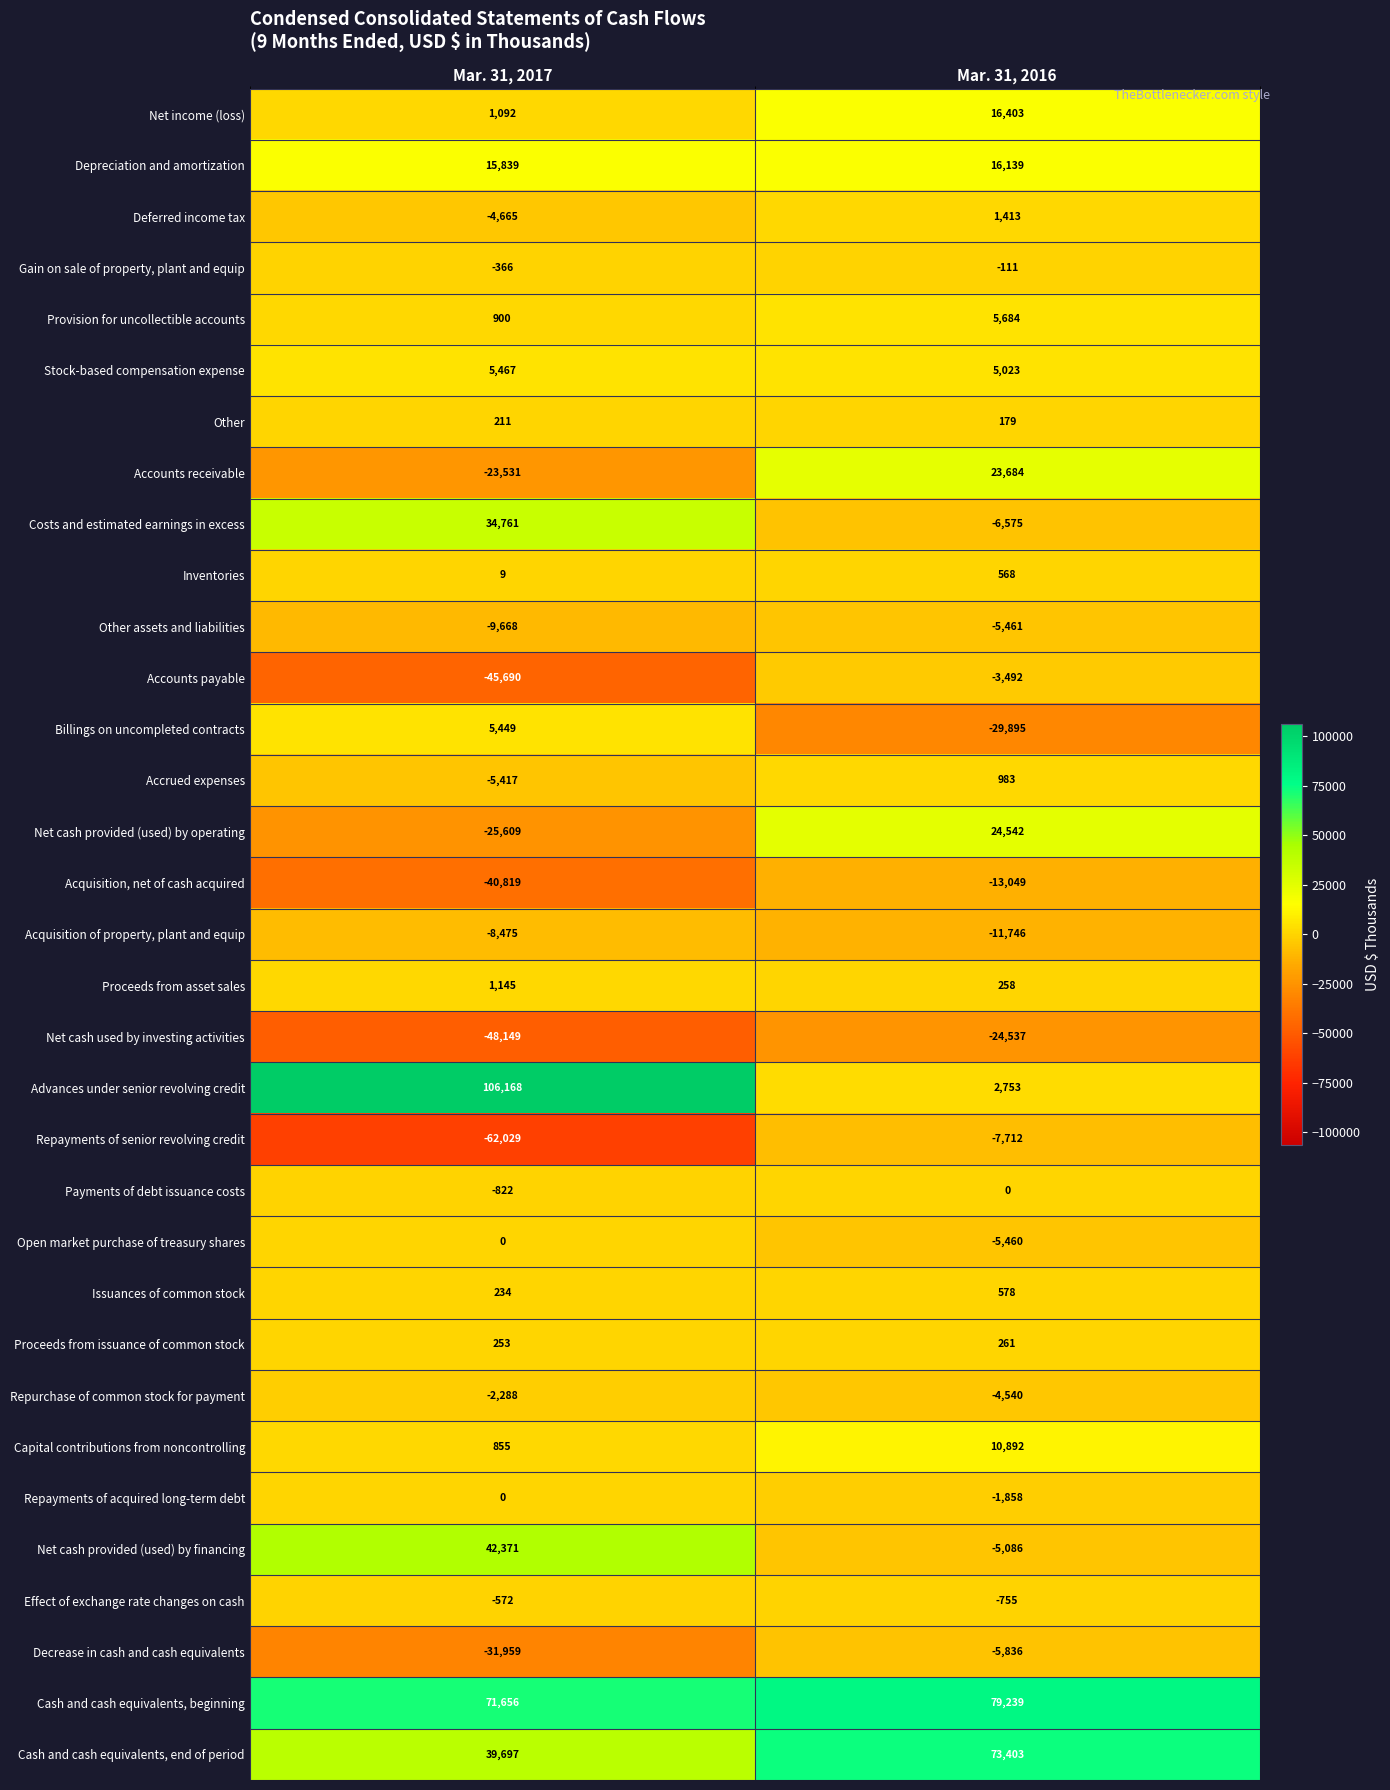

Is the value of Repayments of senior revolving credit at Mar. 31, 2017 greater than the value of Other at Mar. 31, 2016?

No